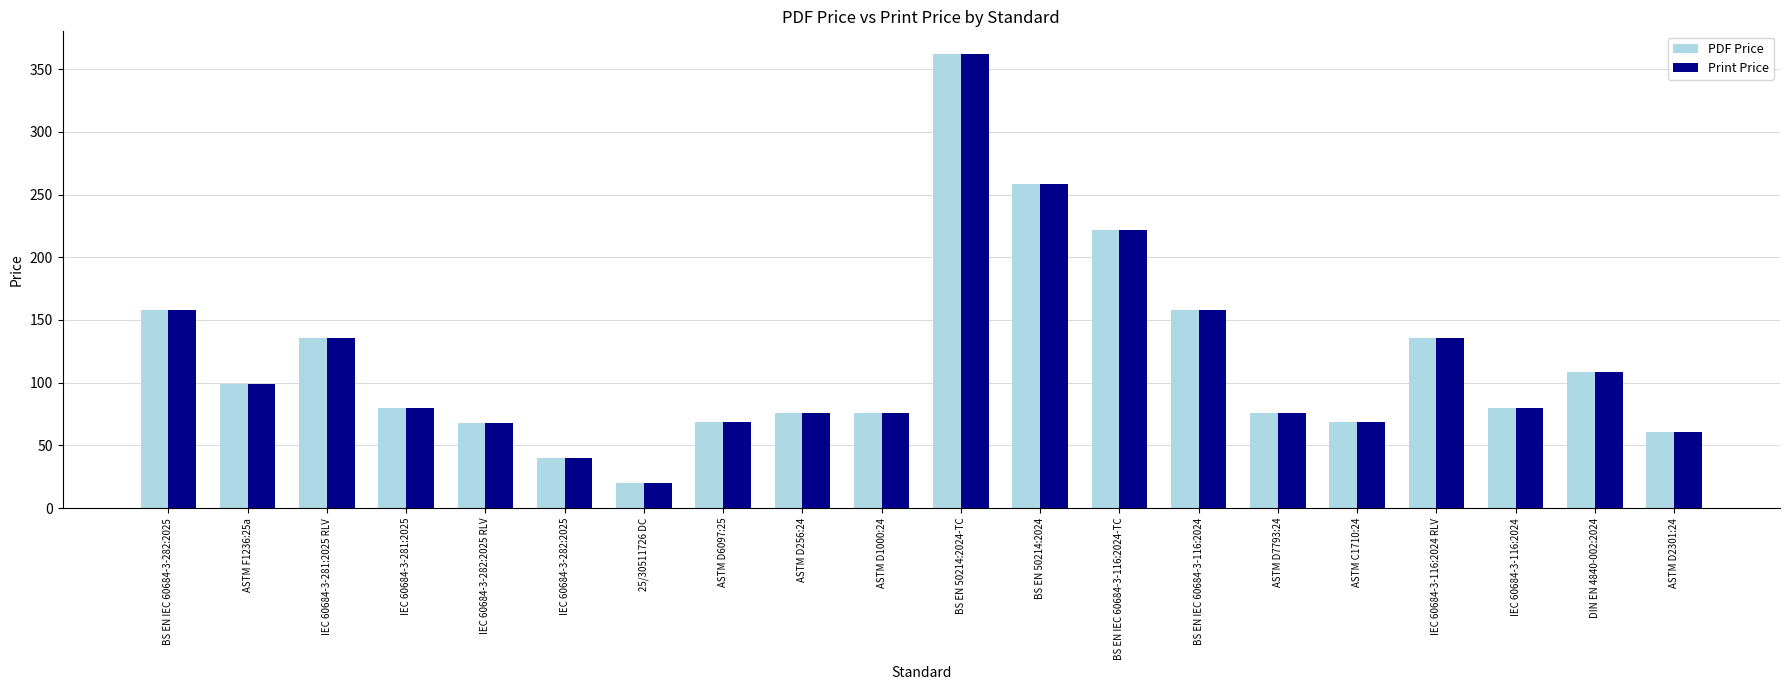

Which category has the highest value in the Print Price series?

BS EN 50214:2024-TC